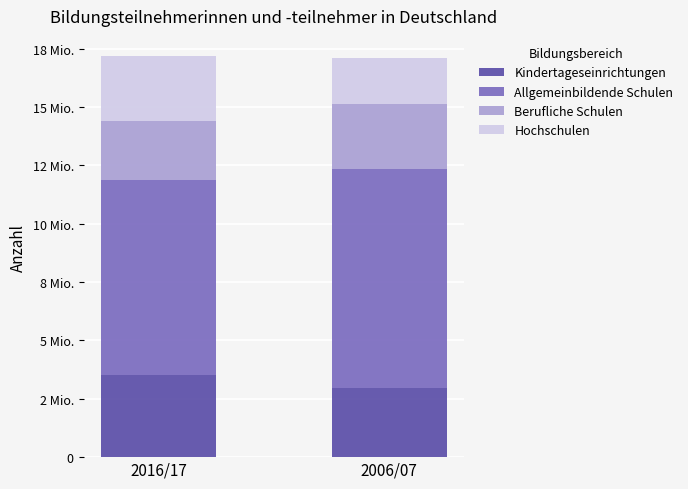

What are all the series names shown in the legend?

Kindertageseinrichtungen, Allgemeinbildende Schulen, Berufliche Schulen, Hochschulen